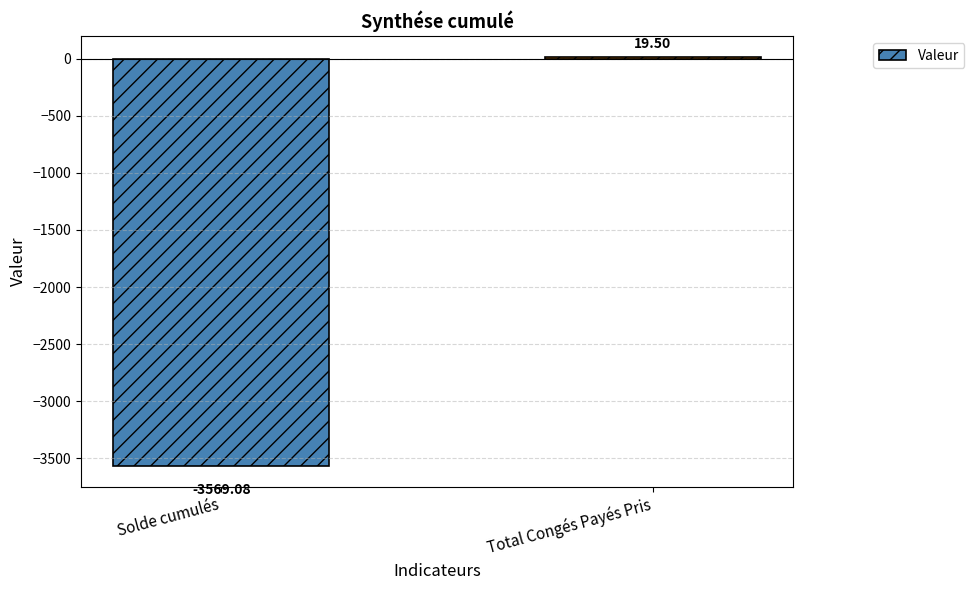

What is the difference between the values at Solde cumulés and Total Congés Payés Pris?

3588.6